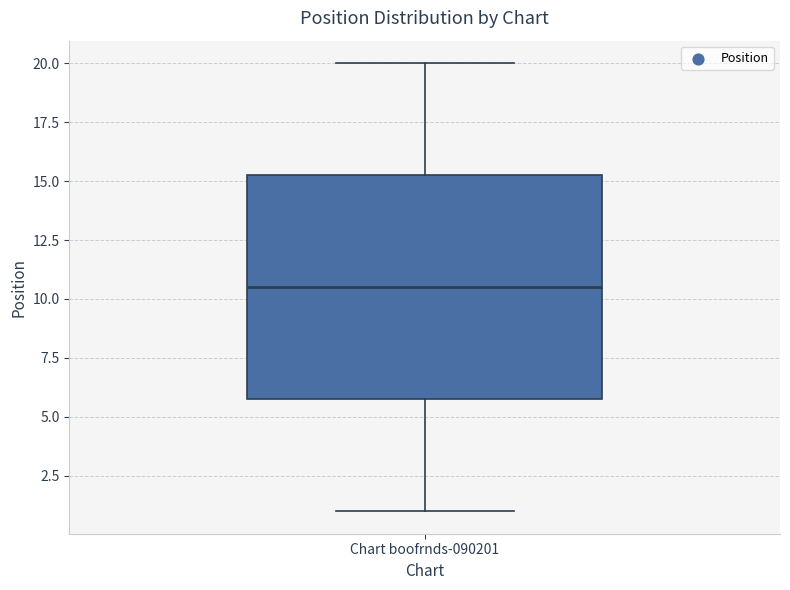

Transcribe this box plot: give where the median line is, the range the box spans, and where the two whiskers end, as read against the y-axis. The values are not printed on the chart, so give them approximately, as read against the axis.

median 10.5, box 6.0 to 15.5, whiskers 1.0 to 20.0